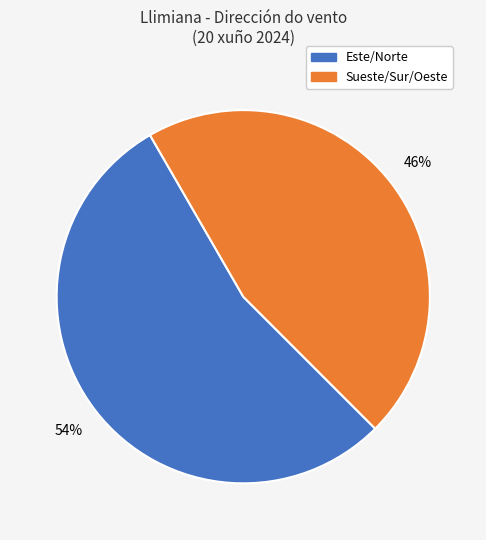

Does any single category account for the majority?

Yes